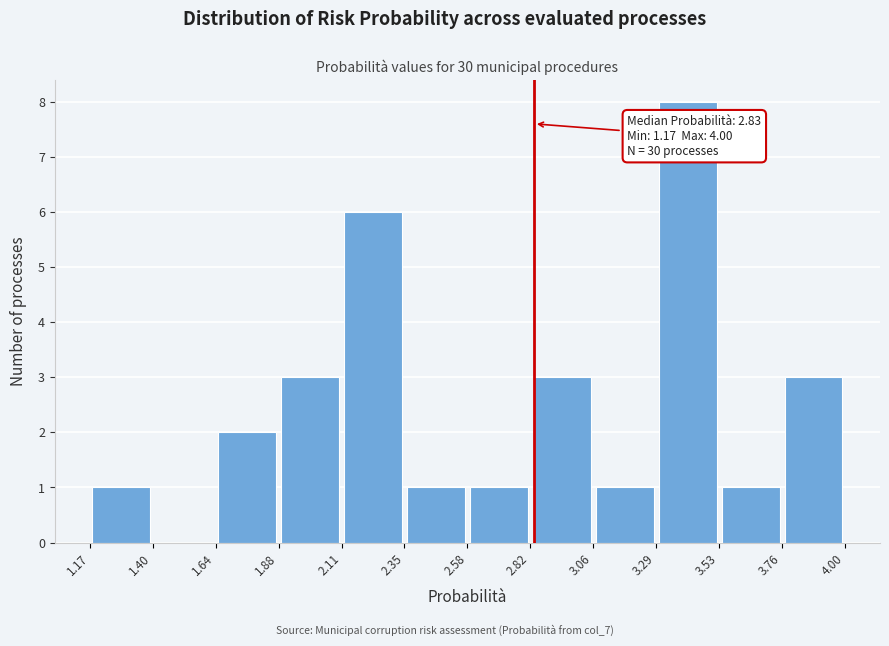

Which range on the x-axis has the tallest bar?

3.29 to 3.53